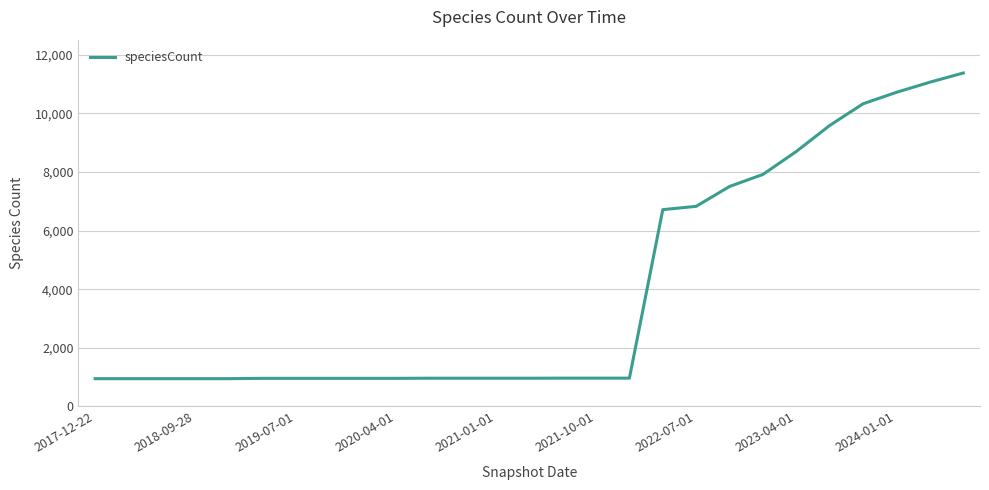

What is the sum of all values?

106974